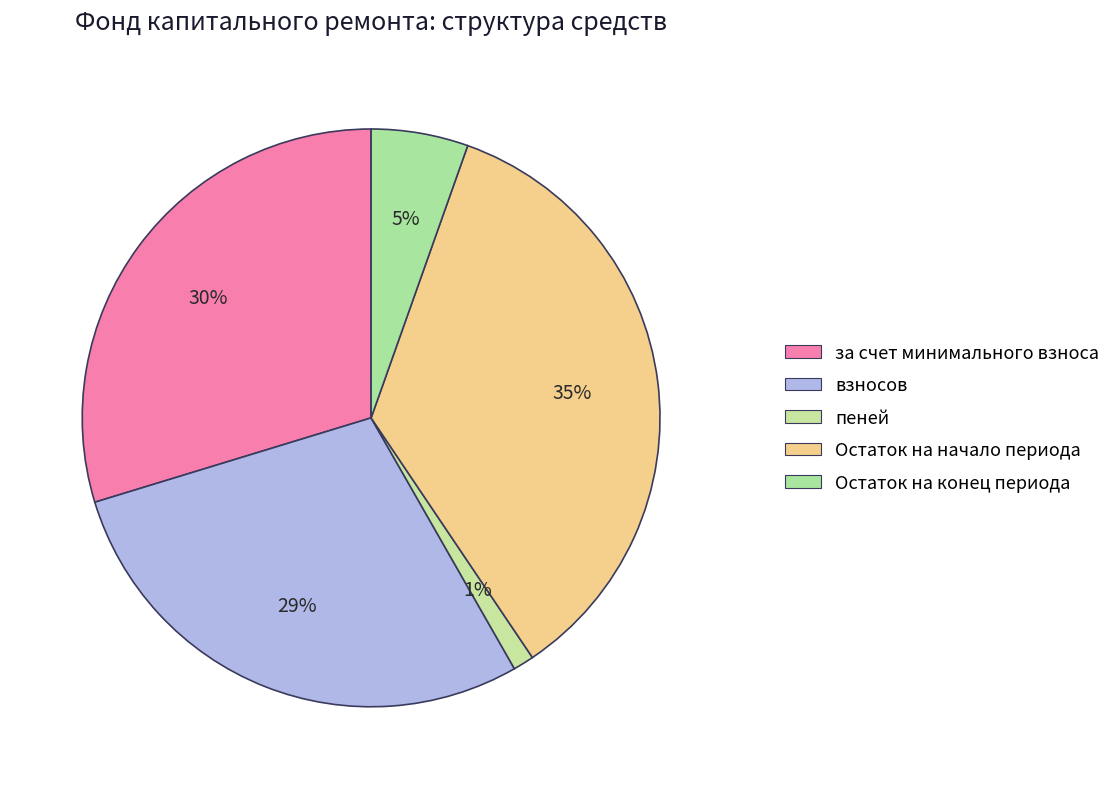

How many slices are in this pie chart?

5